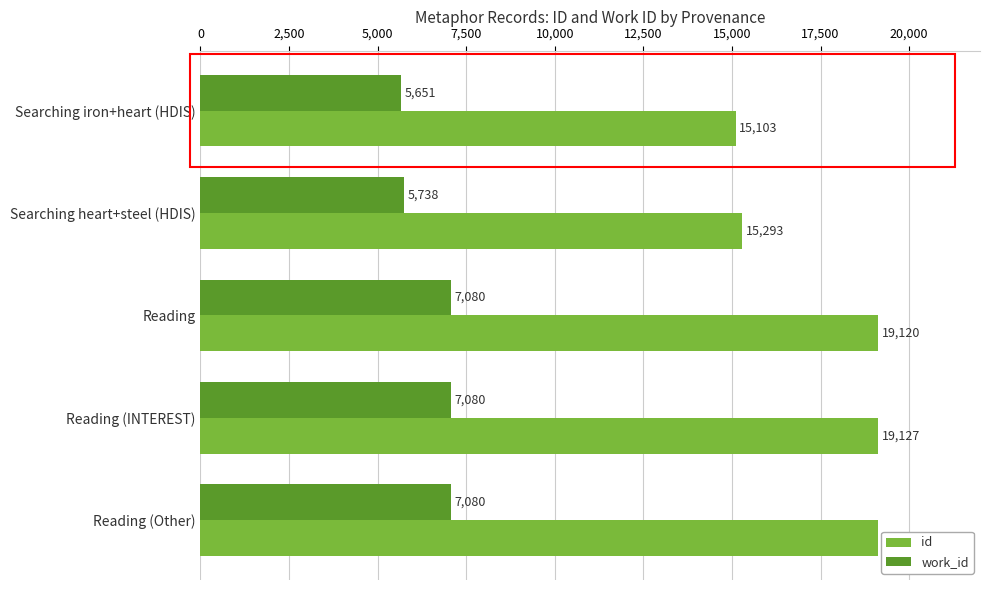

What is the minimum value for id?

15103